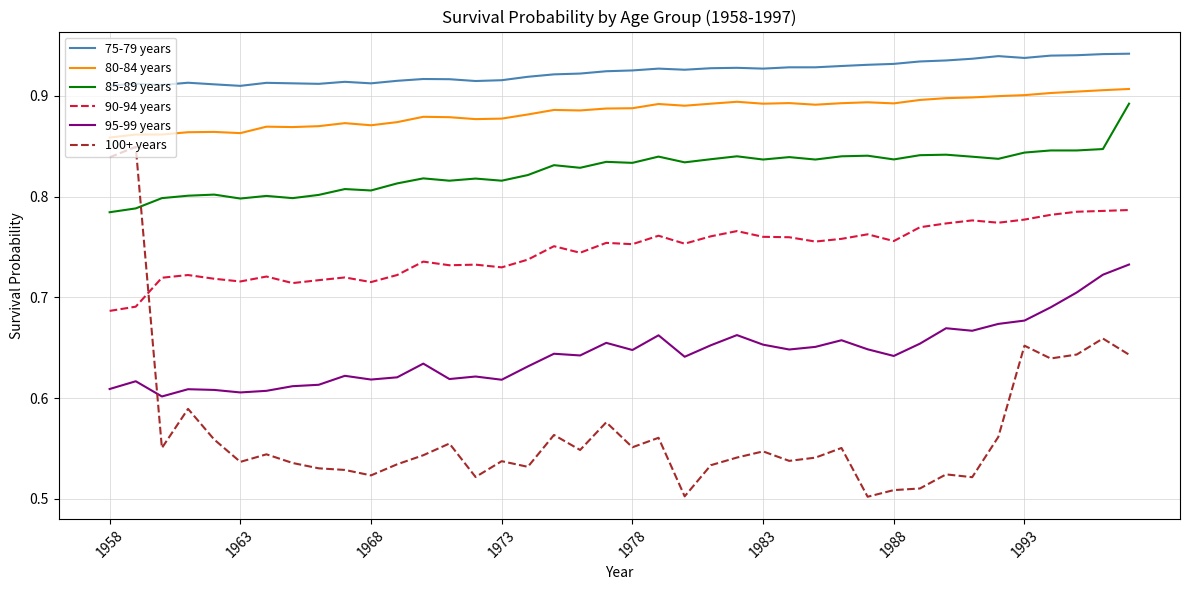

Which series has the largest range (max minus min)?

100+ years